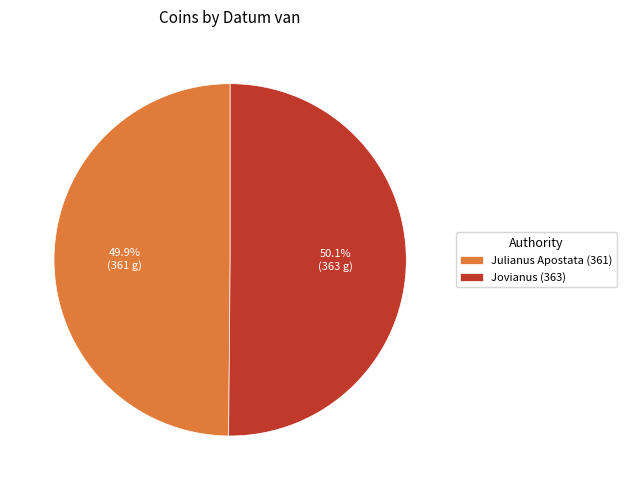

Approximately how many times larger is the value at Jovianus (363) compared to Julianus Apostata (361)?

1.0